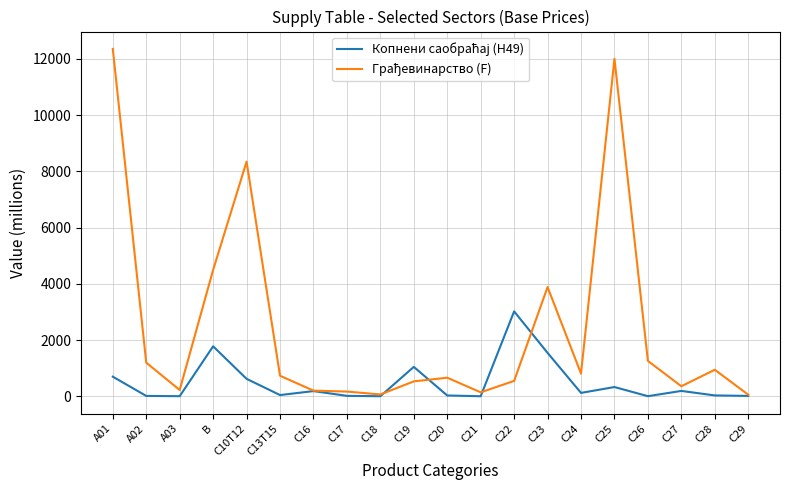

At which category is the sum across all series the highest?

A01